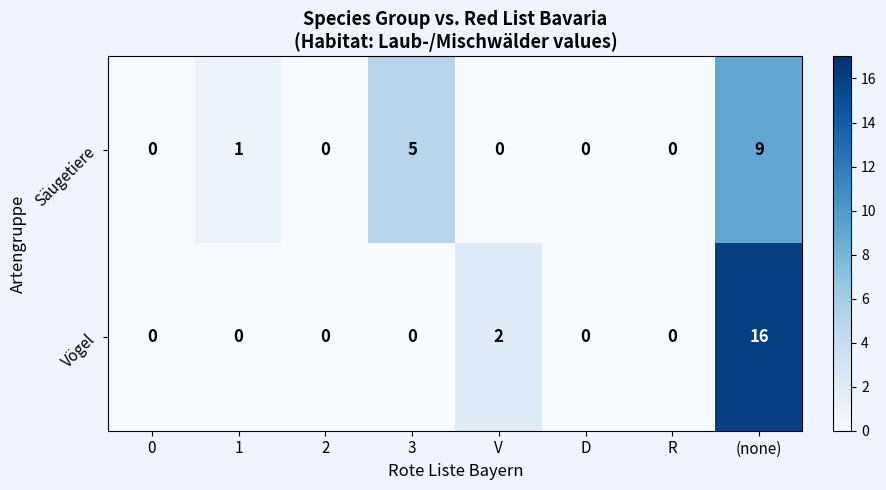

Reading right to left, transcribe all the data shown in this chart.

Säugetiere: (none)=9	R=0	D=0	V=0	3=5	2=0	1=1	0=0
Vögel: (none)=16	R=0	D=0	V=2	3=0	2=0	1=0	0=0